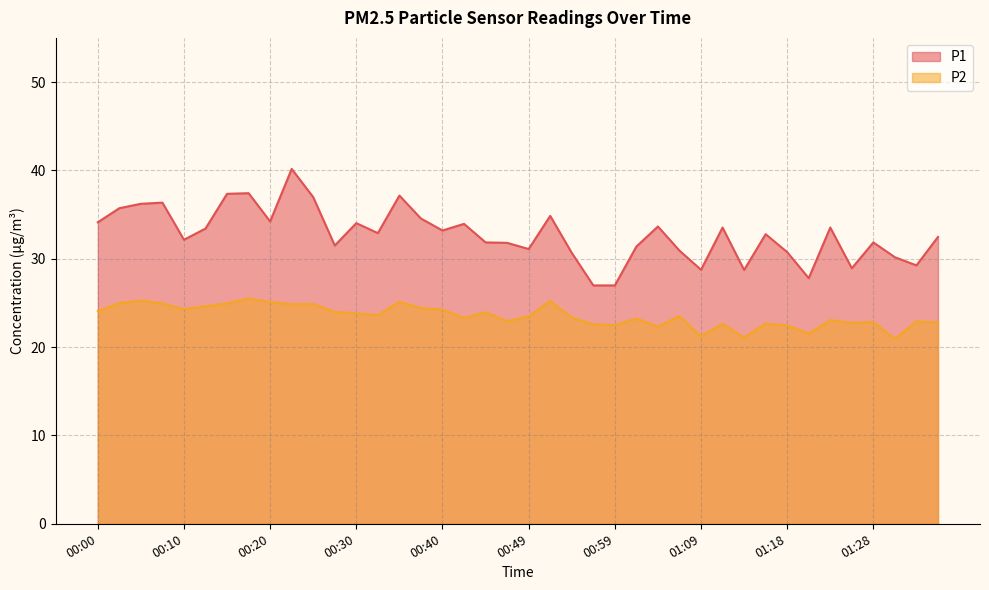

How many interior local valleys does the P2 series have?

12